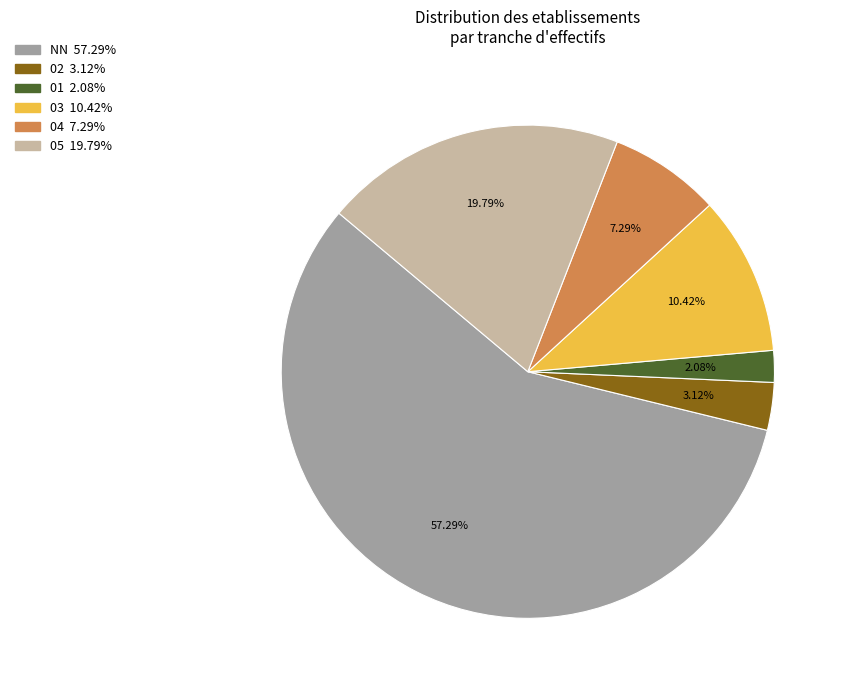

To the nearest percent, what percentage of the pie is 04?

7%